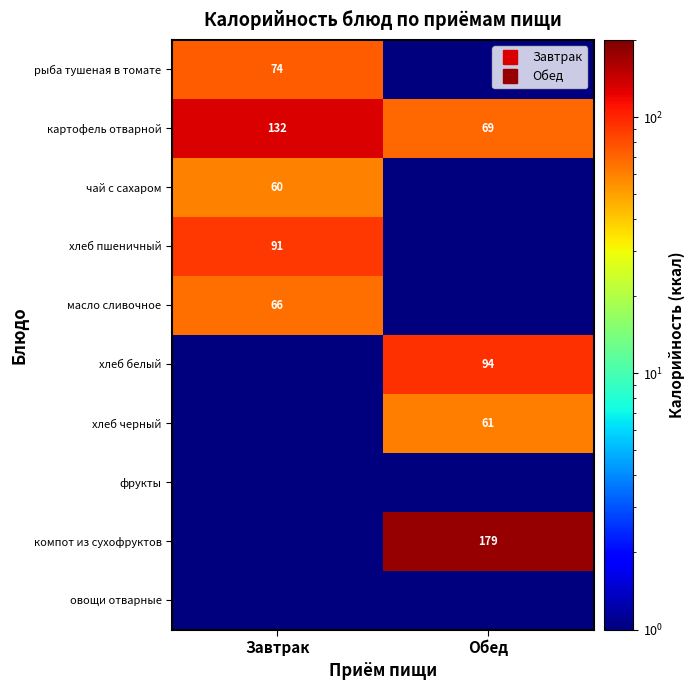

At which category is the sum across all series the highest?

Завтрак